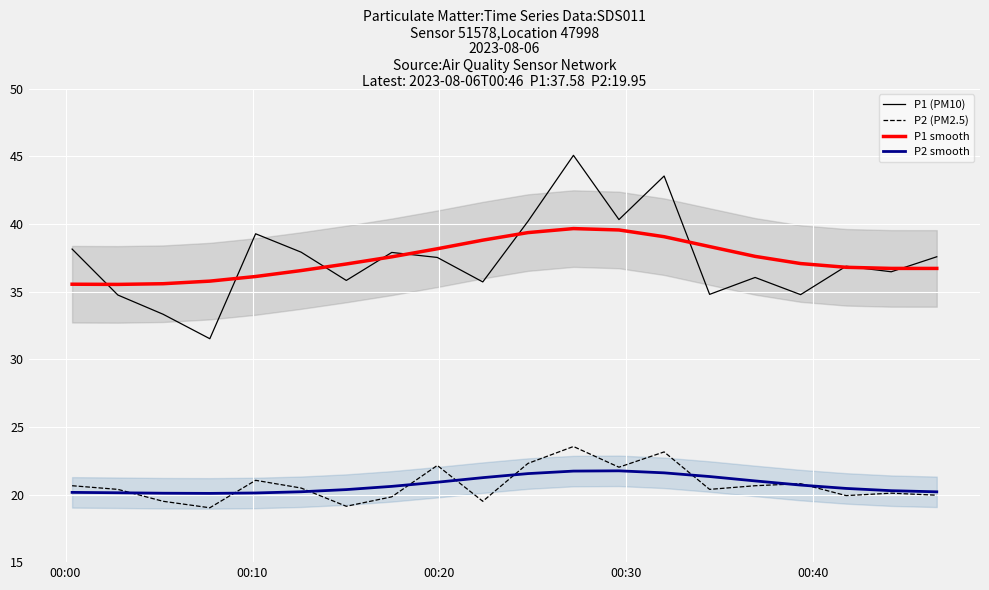

True or false: P1 smooth has more than 2 points higher than both neighbors.

False